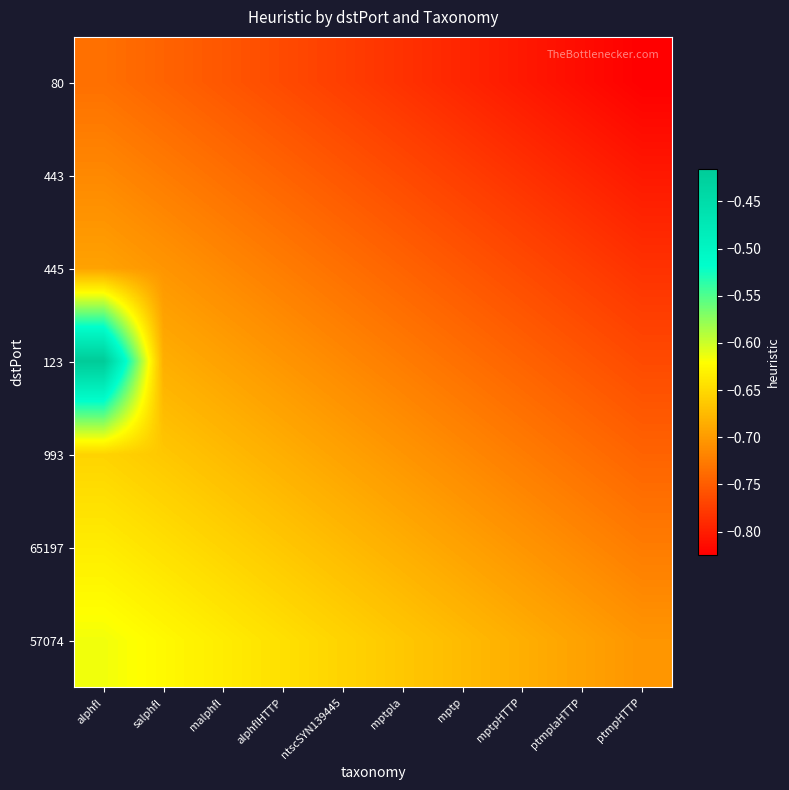

What is the total value across all series at malphfl?

-4.9